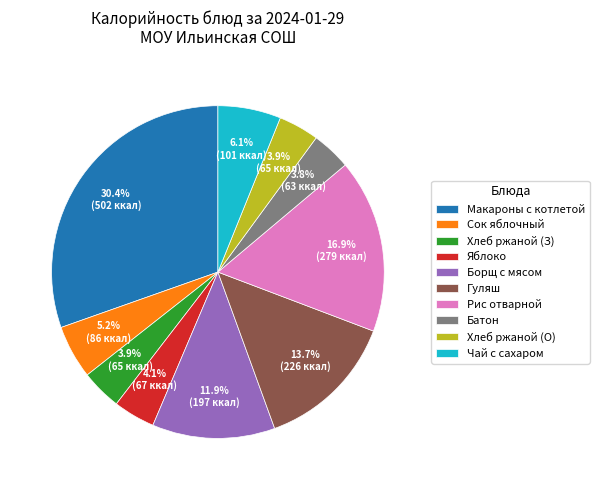

Count the number of slices in the pie.

10